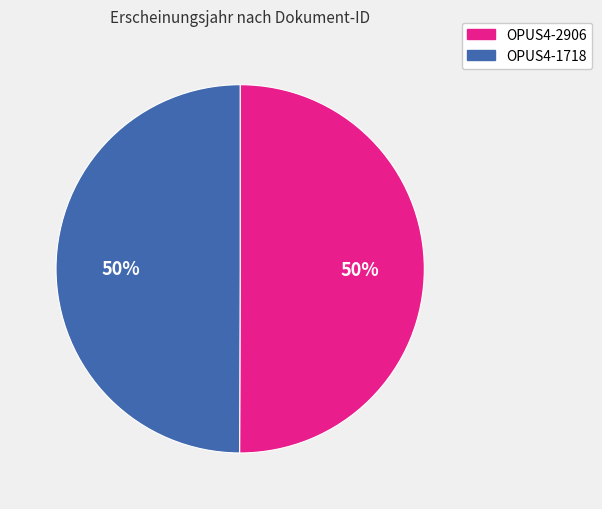

To the nearest percent, what is the average slice percentage?

50%